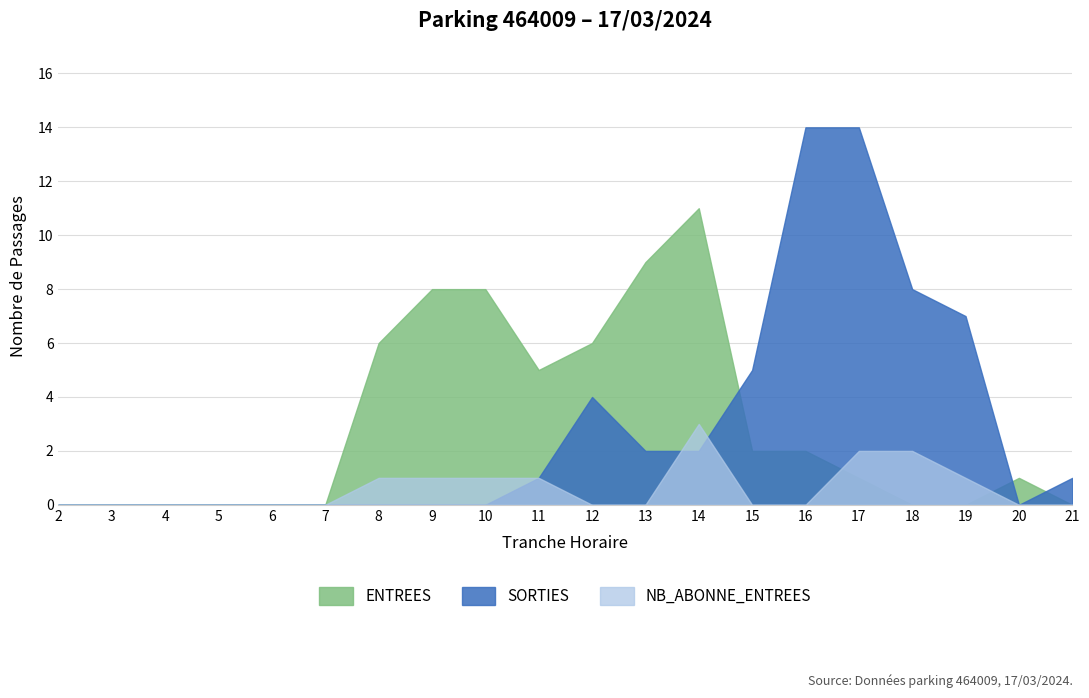

How many interior local peaks does the NB_ABONNE_ENTREES series have?

1